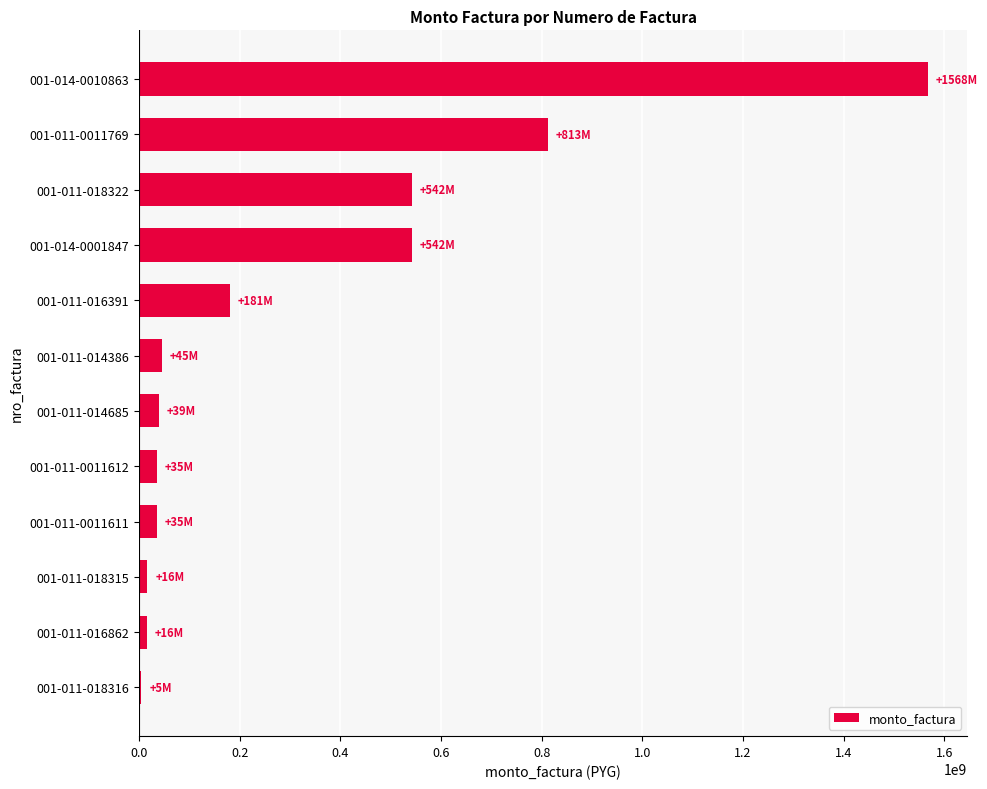

Is it true that the value at 001-011-014685 is 38808000?

True